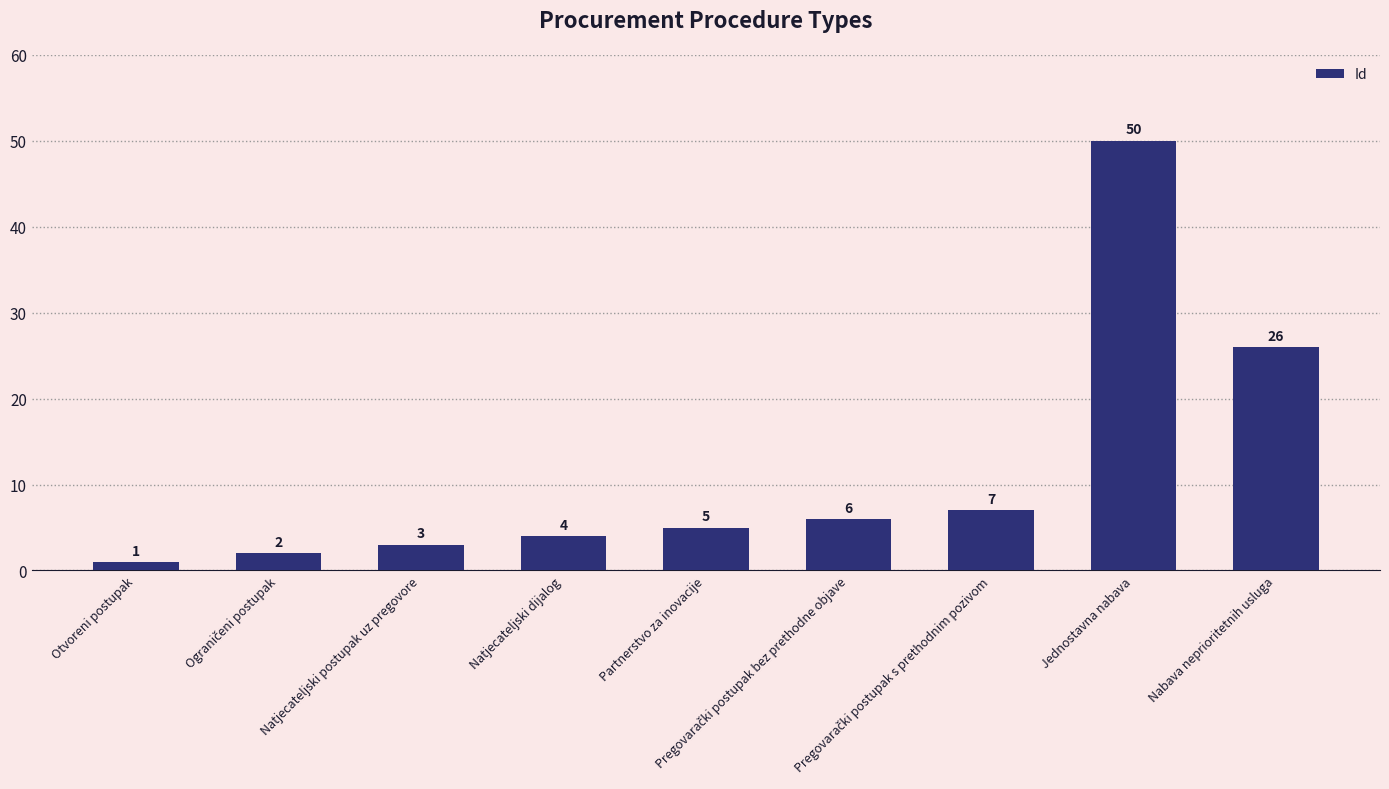

What is the greatest value displayed?

50